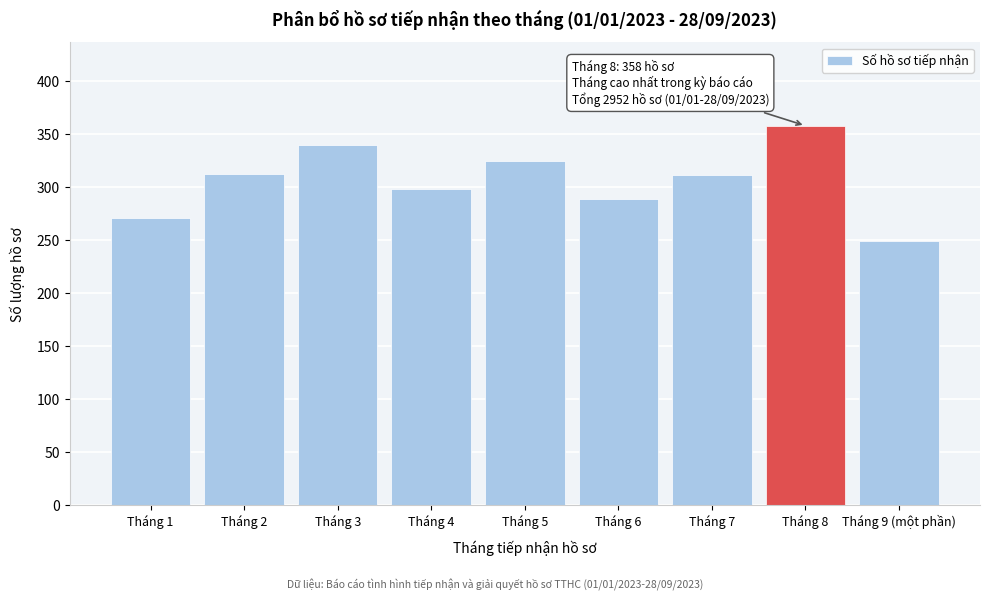

What is the maximum value shown in the chart?

358